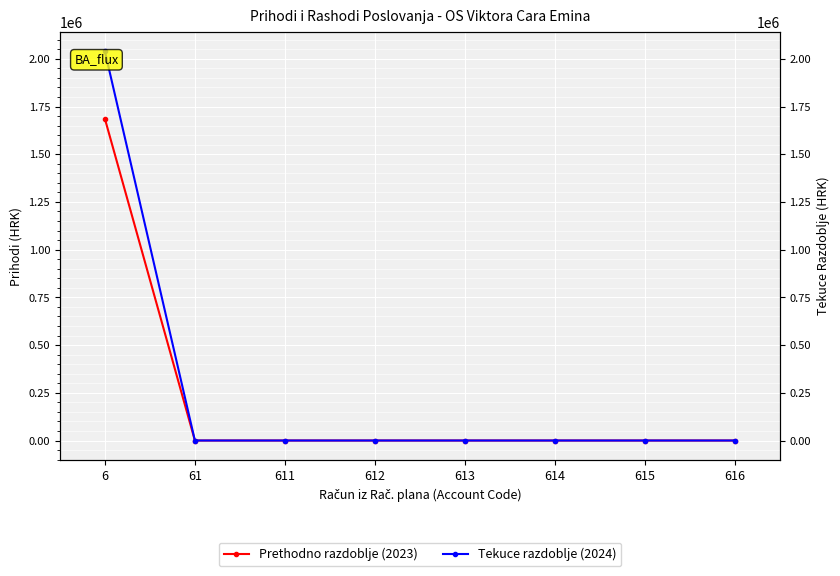

What is the spread (max minus min) of values at 6?

353475.2